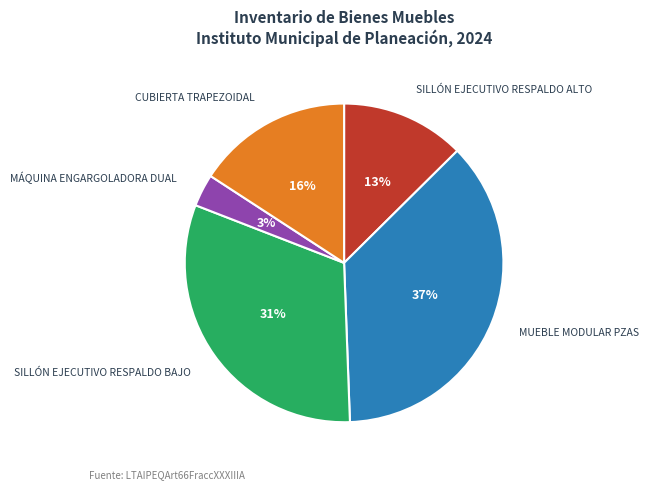

Does any single category account for the majority?

No